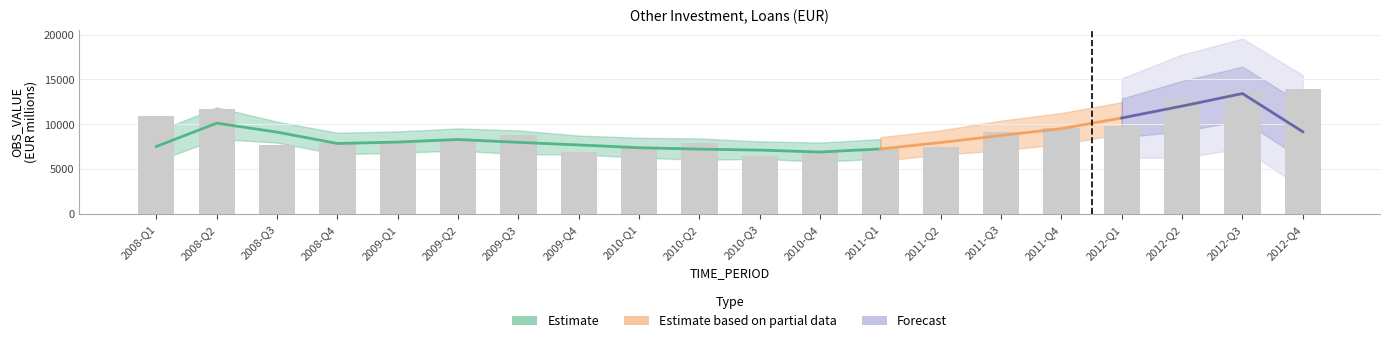

The chart shows a value of 7045 at 2010-Q4. True or false?

True